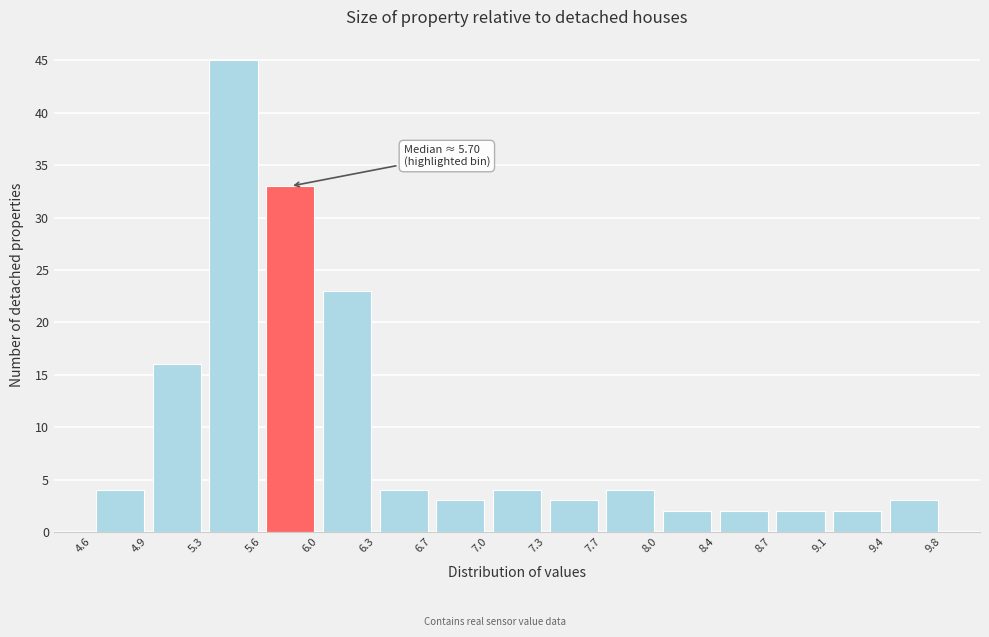

Which range on the x-axis has the tallest bar?

5.3 to 5.6